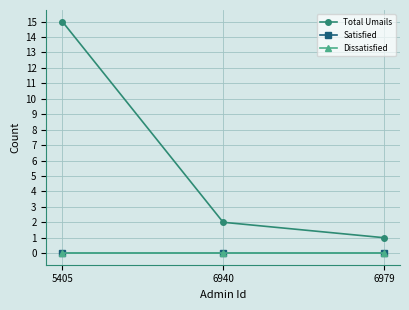

Reading left to right, list all the values displayed in this chart.

Total Umails: 5405=15	6940=2	6979=1
Satisfied: 5405=0	6940=0	6979=0
Dissatisfied: 5405=0	6940=0	6979=0